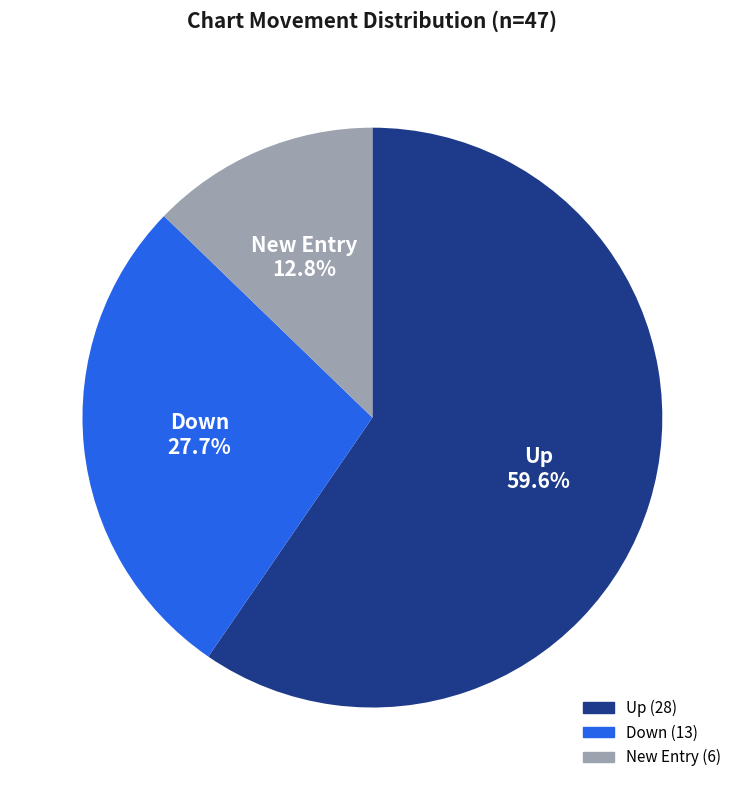

Is there a majority slice in this chart?

Yes